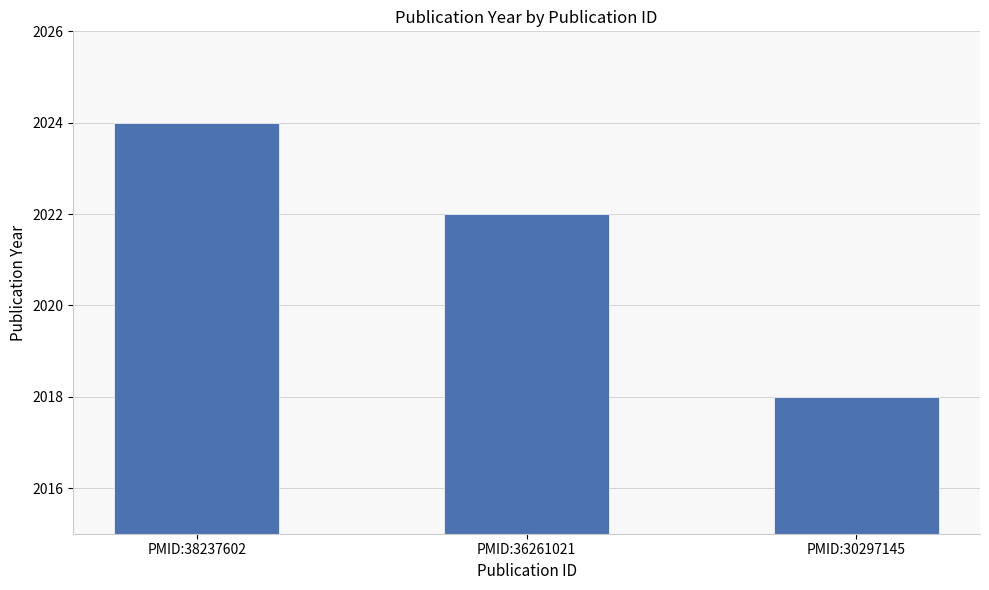

How many values are below 2022?

1